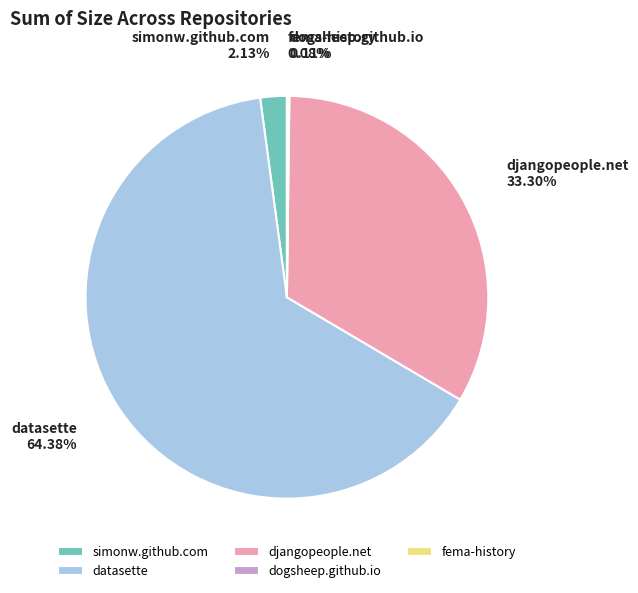

Which slice represents more than half of the pie?

datasette